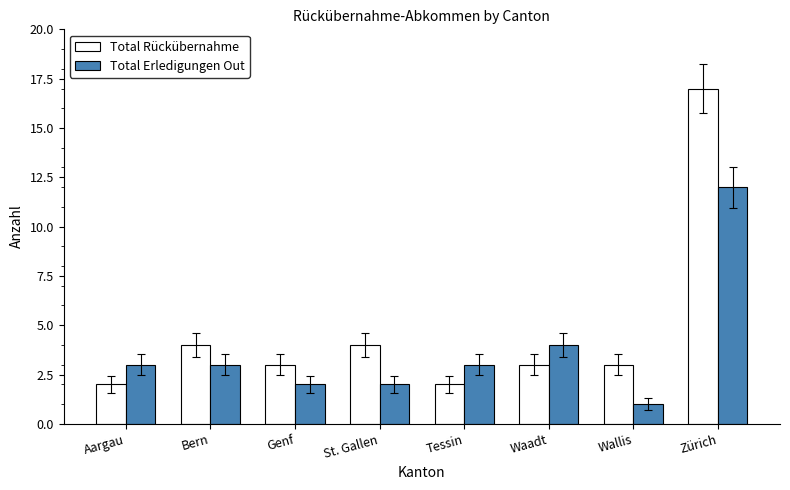

The Total Rückübernahme series shows 7 at St. Gallen. True or false?

False